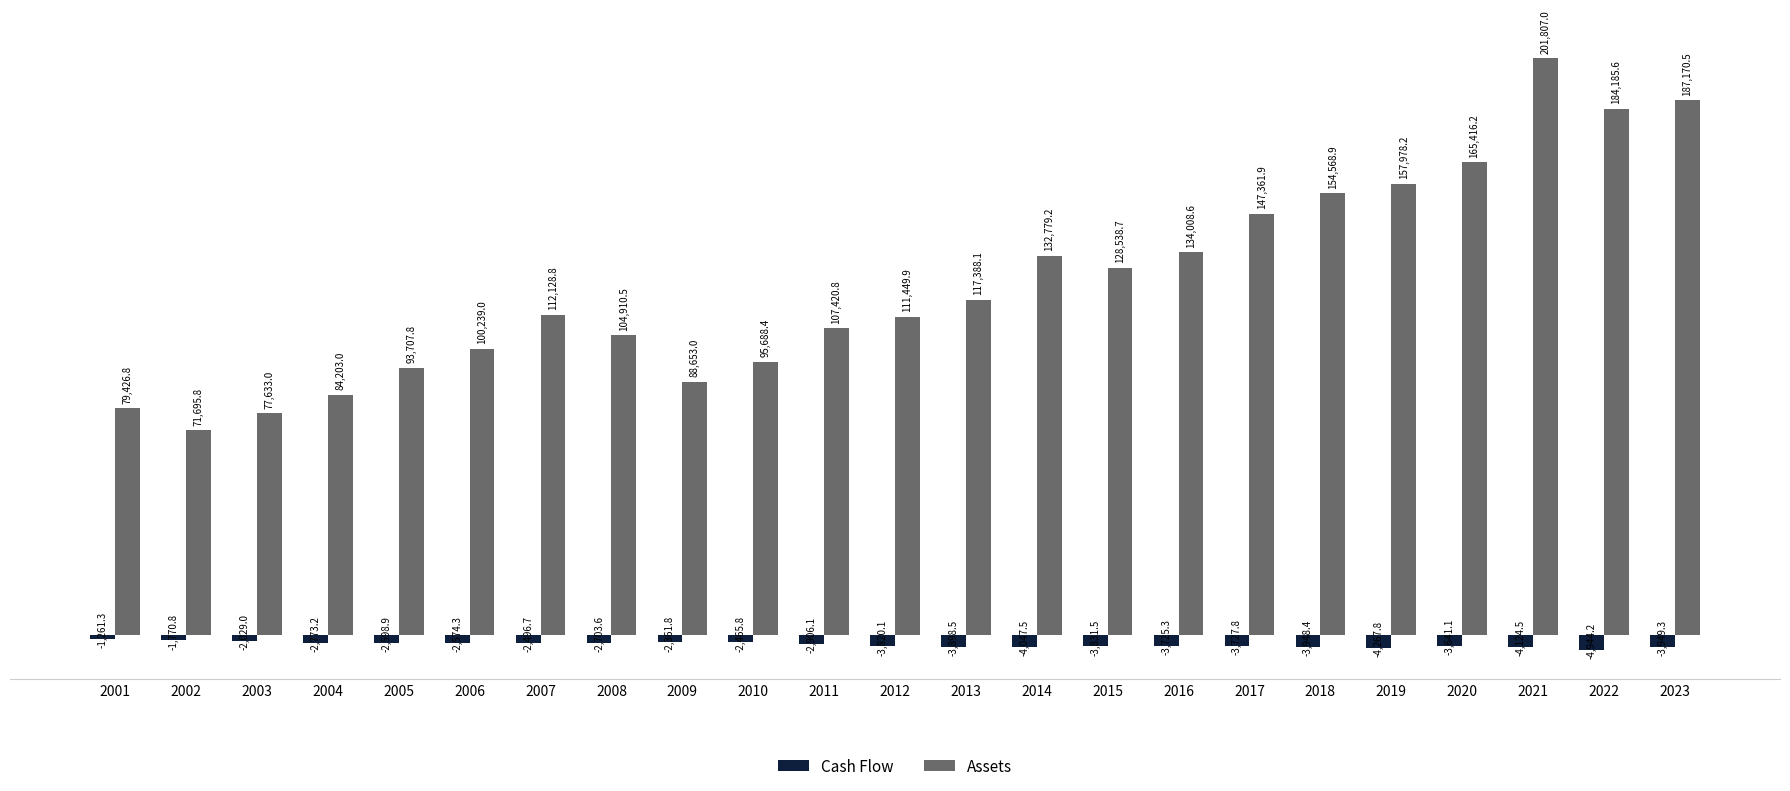

List the labels in order of Cash Flow value, largest first.

2001, 2002, 2003, 2009, 2010, 2007, 2006, 2005, 2008, 2004, 2011, 2020, 2016, 2017, 2012, 2015, 2013, 2018, 2023, 2014, 2021, 2019, 2022